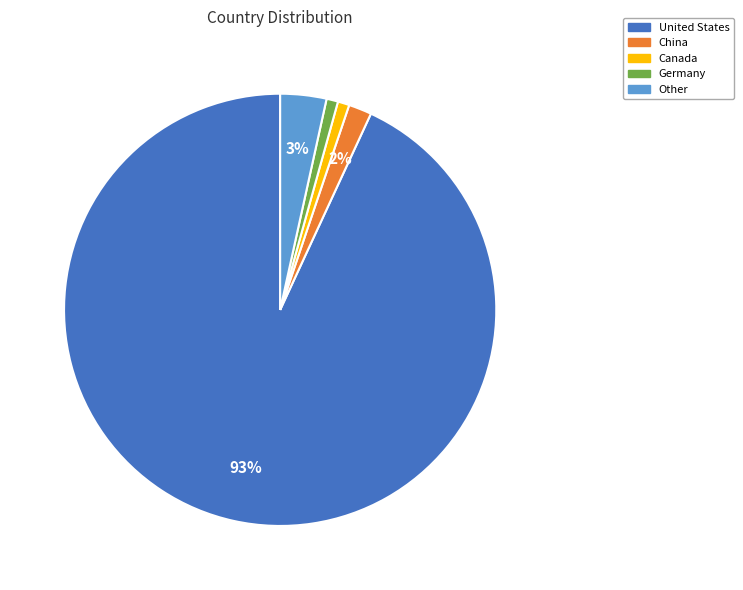

To the nearest percent, what is the difference between the largest and smallest slice percentages?

92%